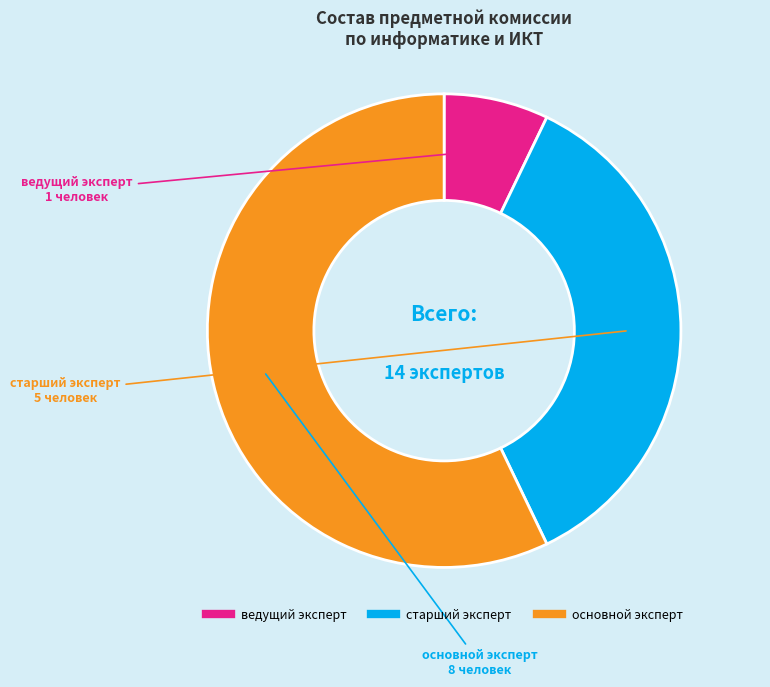

Approximately how many times larger is the value at основной эксперт compared to ведущий эксперт?

8.0